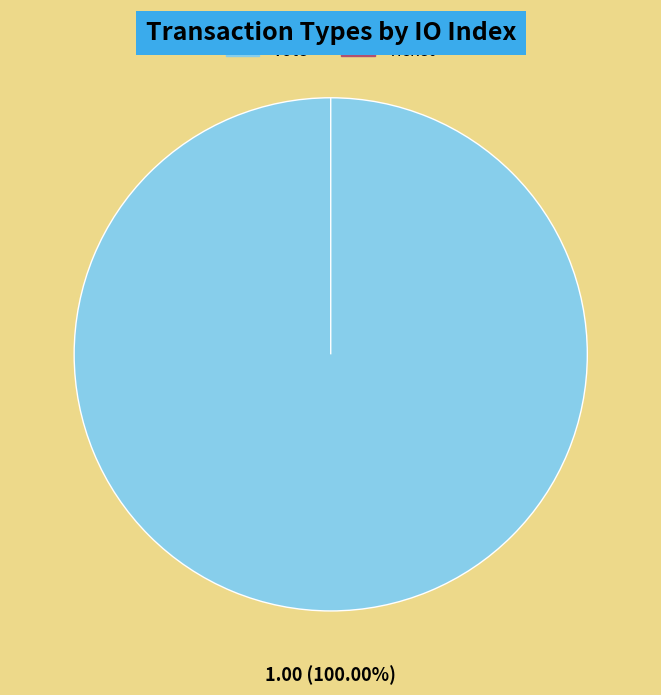

What is the total percentage of Vote and Ticket?

100.0%